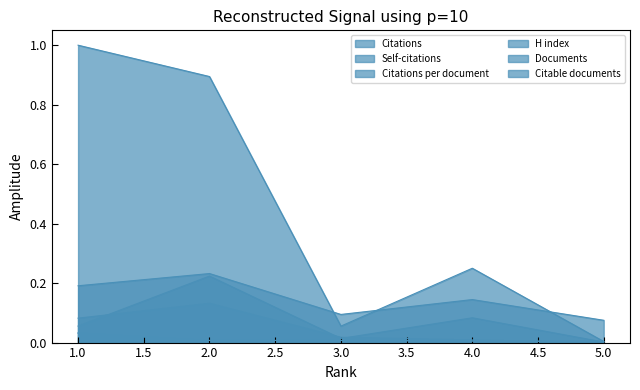

Reading left to right, transcribe all the data shown in this chart.

Citations: 1=1.0	2=0.9	3=0.1	4=0.2	5=0.0
Self-citations: 1=0.1	2=0.1	3=0.0	4=0.0	5=0.0
Citations per document: 1=0.1	2=0.2	3=0.0	4=0.1	5=0.0
H index: 1=0.2	2=0.2	3=0.1	4=0.1	5=0.1
Documents: 1=0.0	2=0.0	3=0.0	4=0.0	5=0.0
Citable documents: 1=0.0	2=0.0	3=0.0	4=0.0	5=0.0